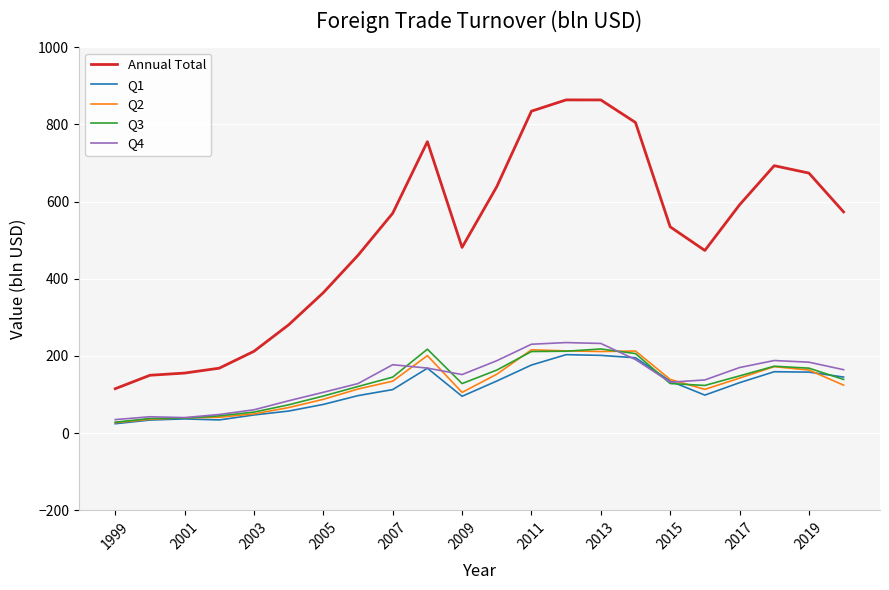

In Q3, how many points are higher than both neighbors (excluding endpoints)?

3